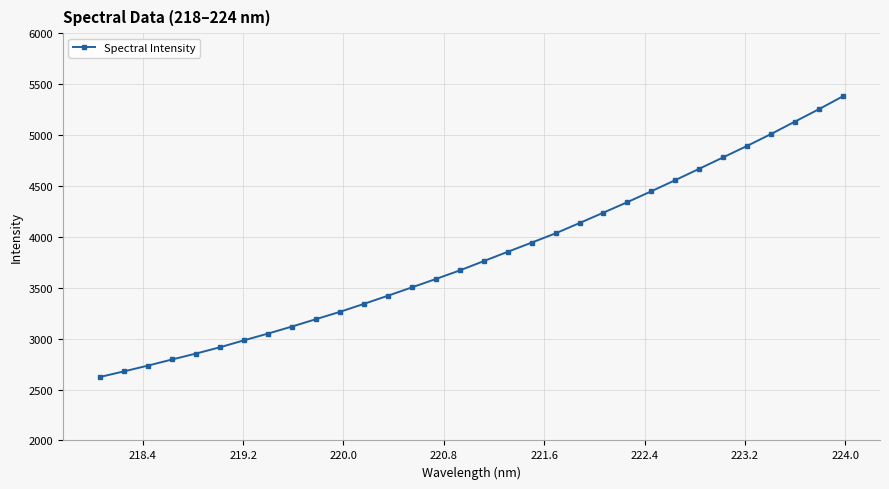

How many values are below 3761?

16